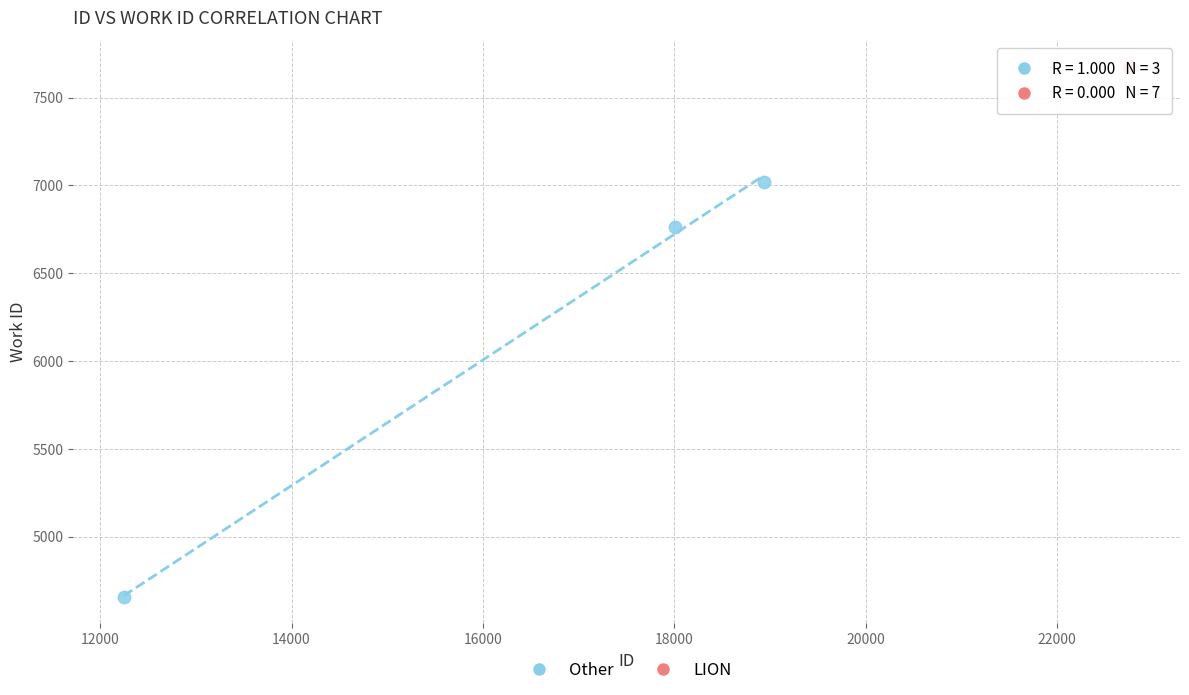

Which series contains the lowest Y value?

Other